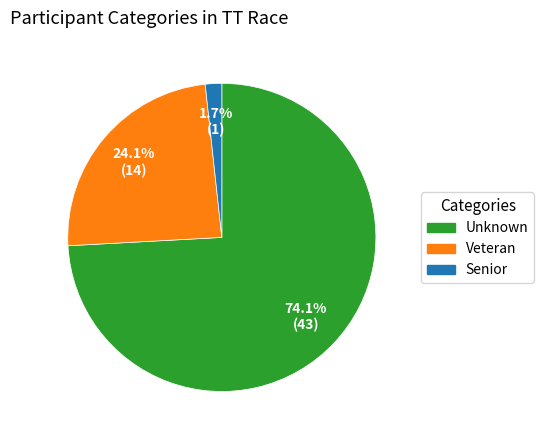

Is it true that Veteran is 36% of the pie?

False